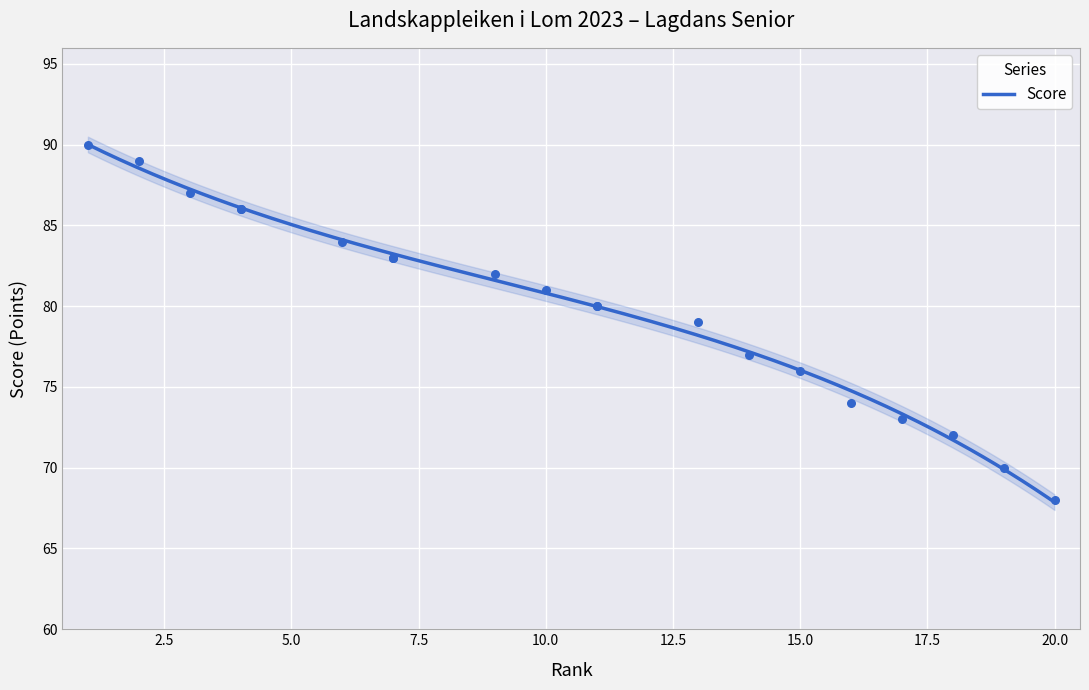

What is the change in value from 3 to 14?

-10